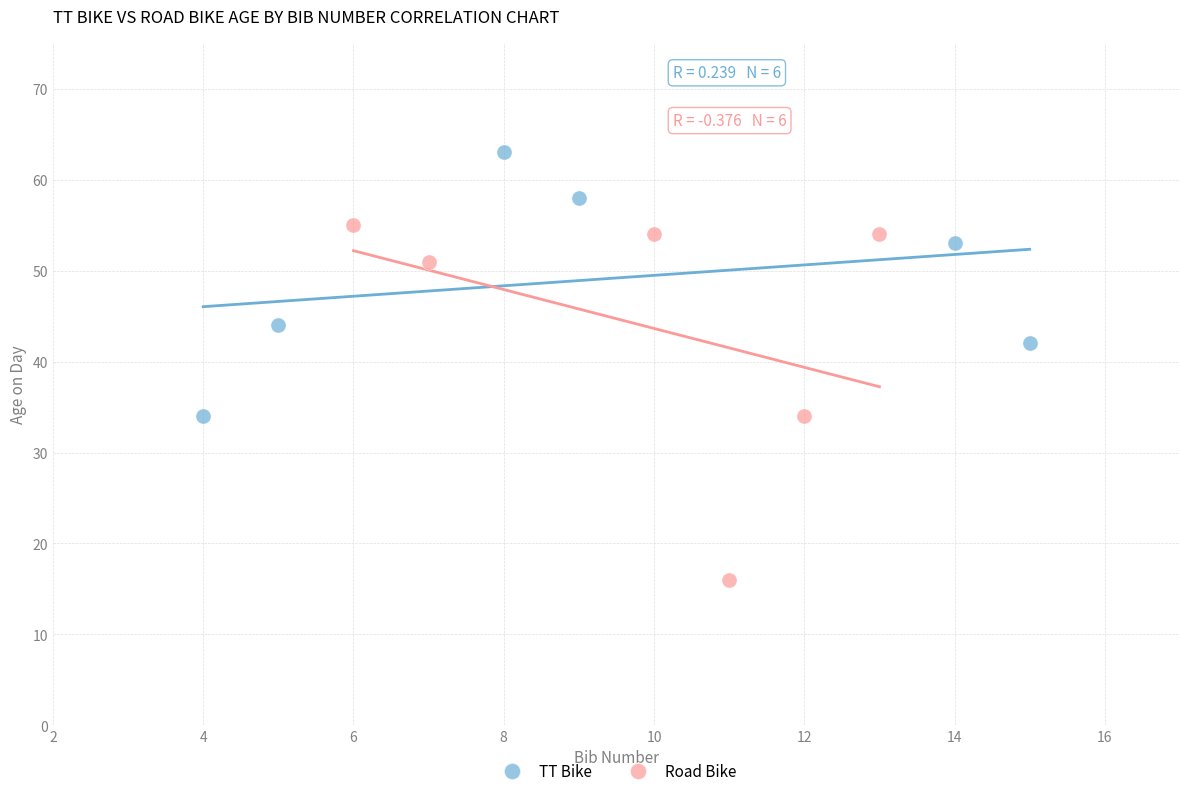

Which series reaches the maximum Y coordinate?

TT Bike